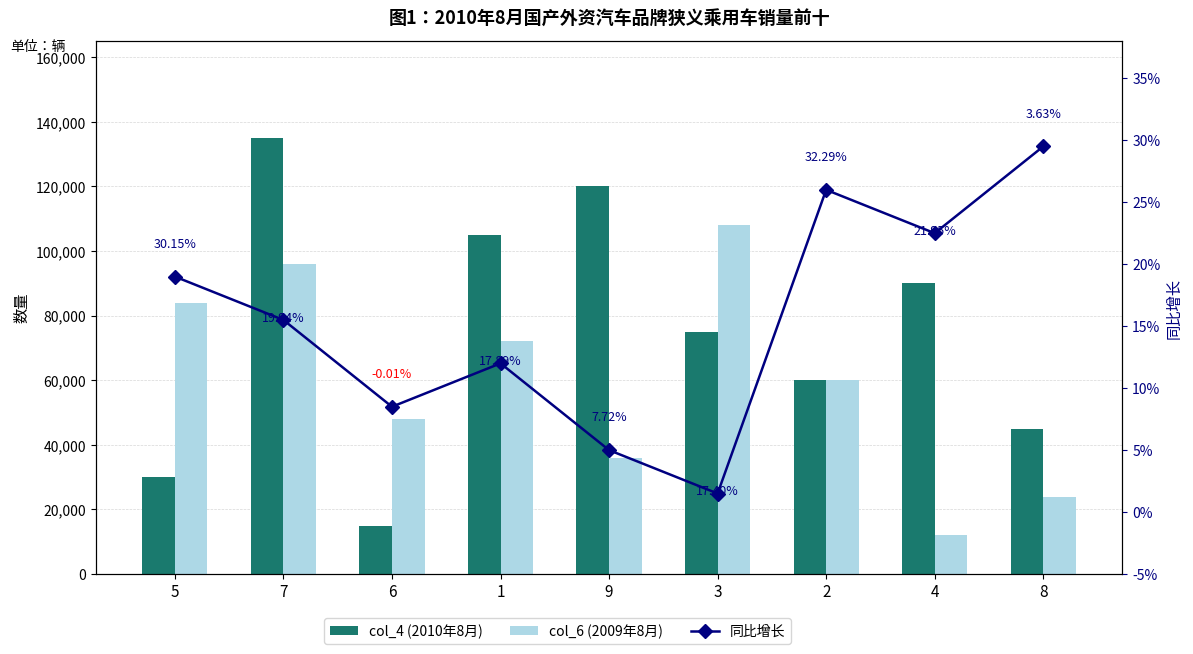

List the series in order of their peak value, lowest first.

同比增长, col_6 (2009年8月), col_4 (2010年8月)